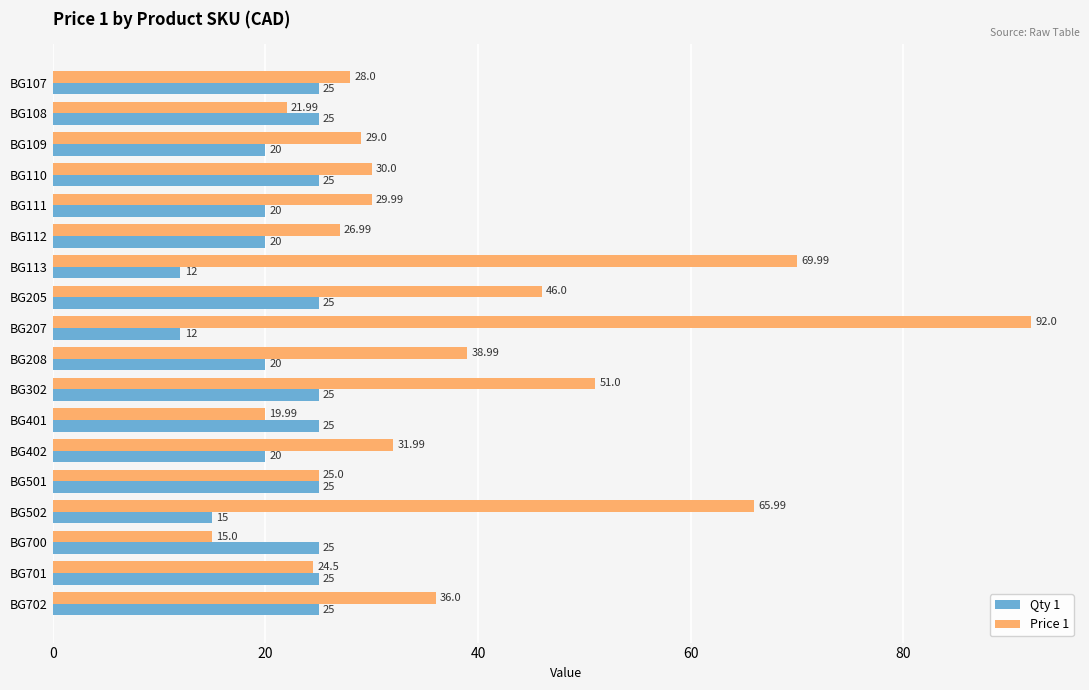

At which category is the sum across all series the highest?

BG207